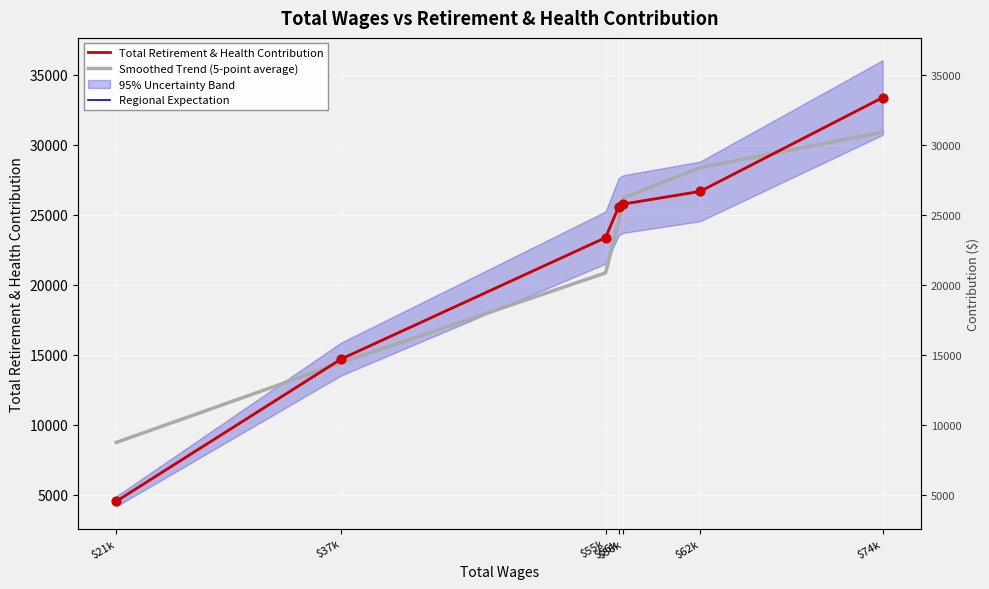

Which series has the largest Y range (max minus min)?

Total Retirement & Health Contribution